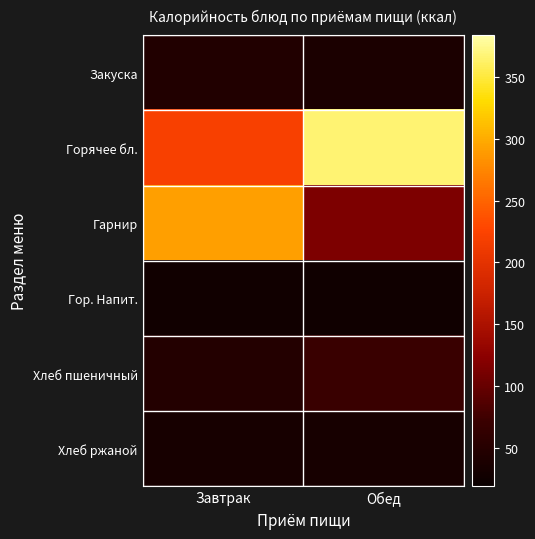

Reading left to right, transcribe all the data shown in this chart.

Закуска: Завтрак=45.6	Обед=37.5
Горячее бл.: Завтрак=221.3	Обед=365.7
Гарнир: Завтрак=292.4	Обед=115.3
Гор. Напит.: Завтрак=27.9	Обед=26.8
Хлеб пшеничный: Завтрак=46.8	Обед=70.3
Хлеб ржаной: Завтрак=34.2	Обед=34.2